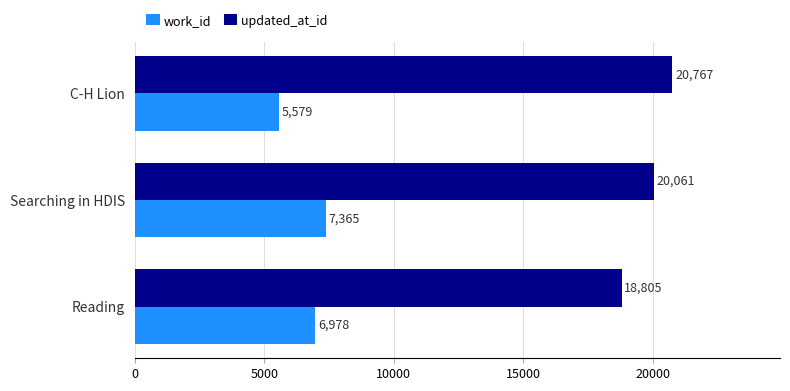

The work_id series shows 12078 at Reading. True or false?

False